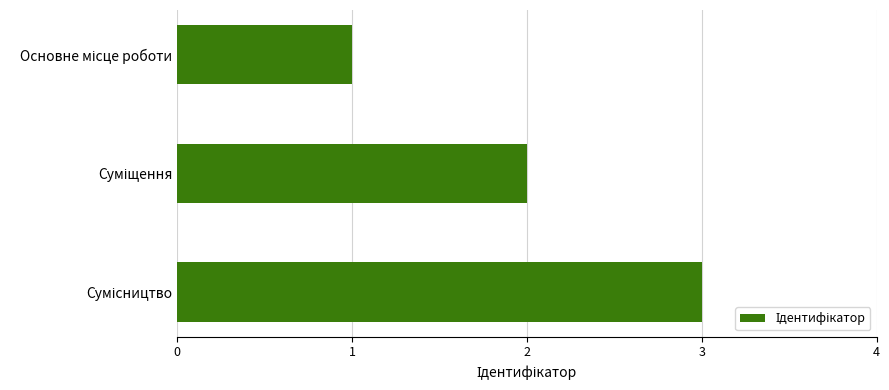

What is the maximum value shown in the chart?

3